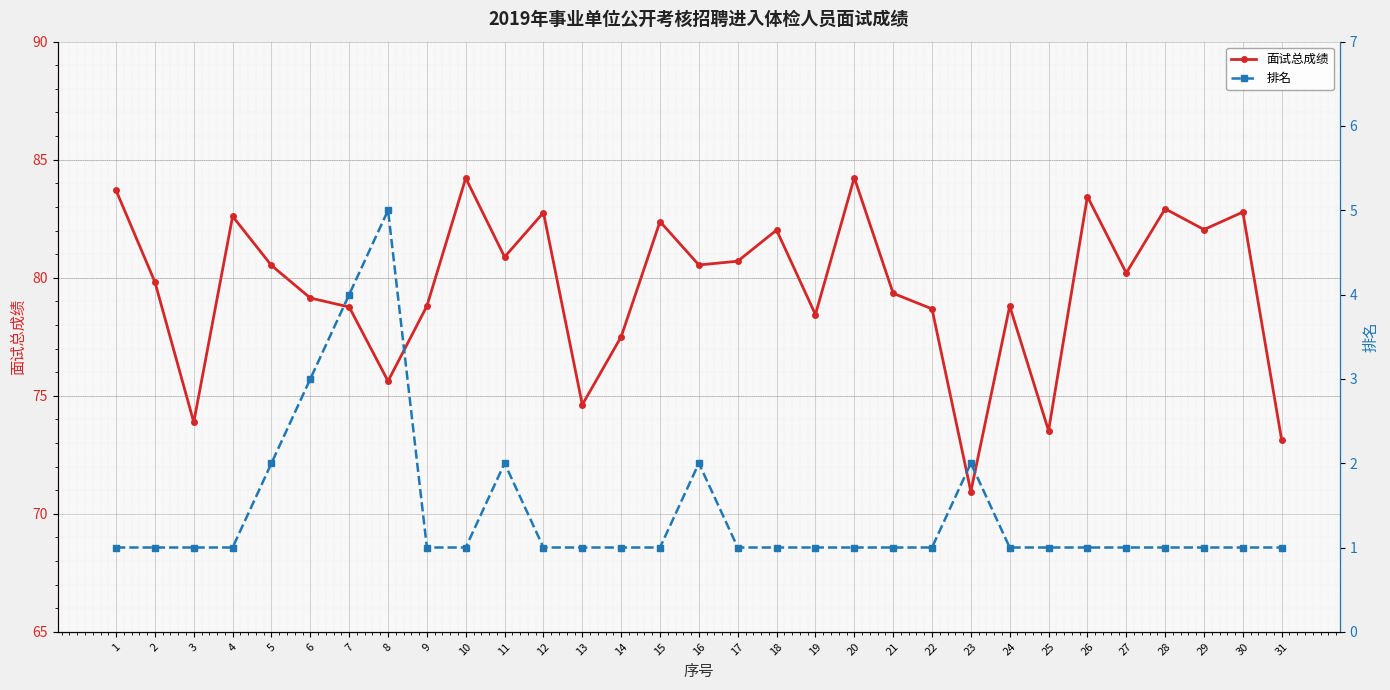

What is the difference between the maximum and second lowest values in the 面试总成绩 series?

11.1